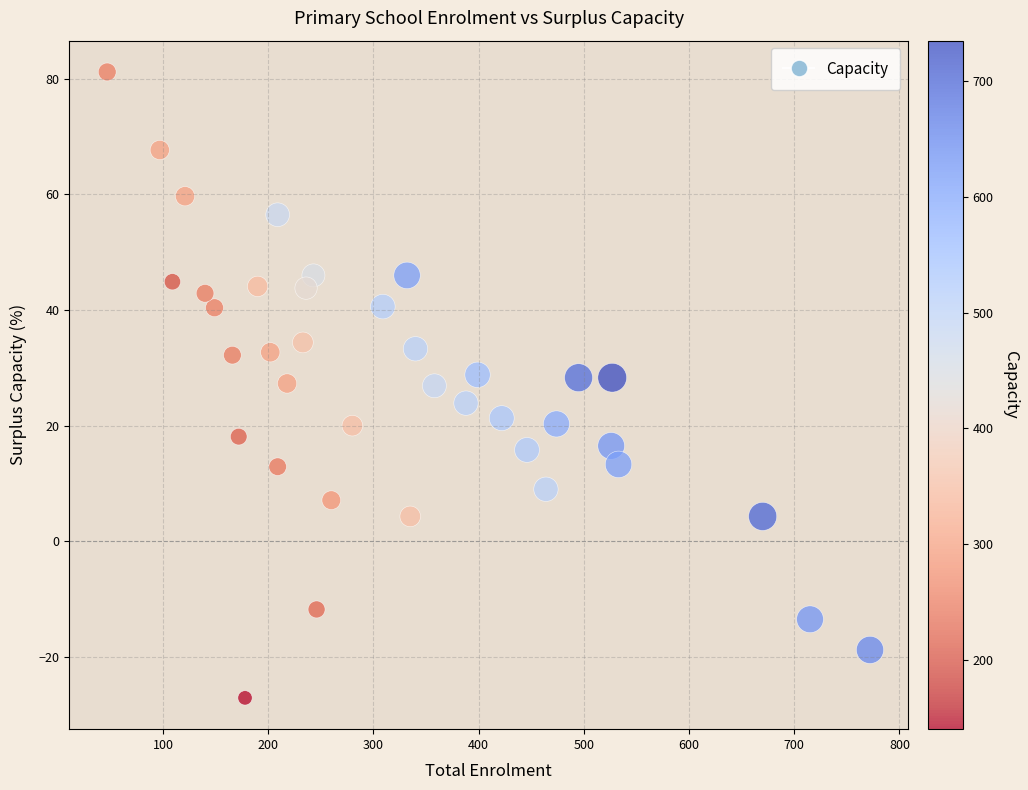

What is the range of Y values (max minus min)?

108.3